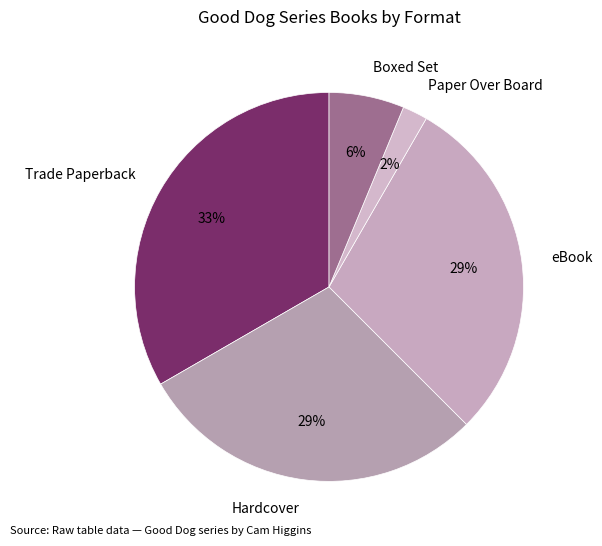

To the nearest percent, what is the average slice percentage?

20%